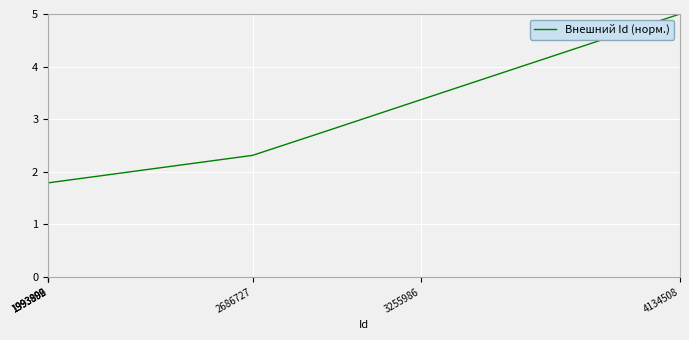

Is it true that the value at 4134508 is 5.0?

True